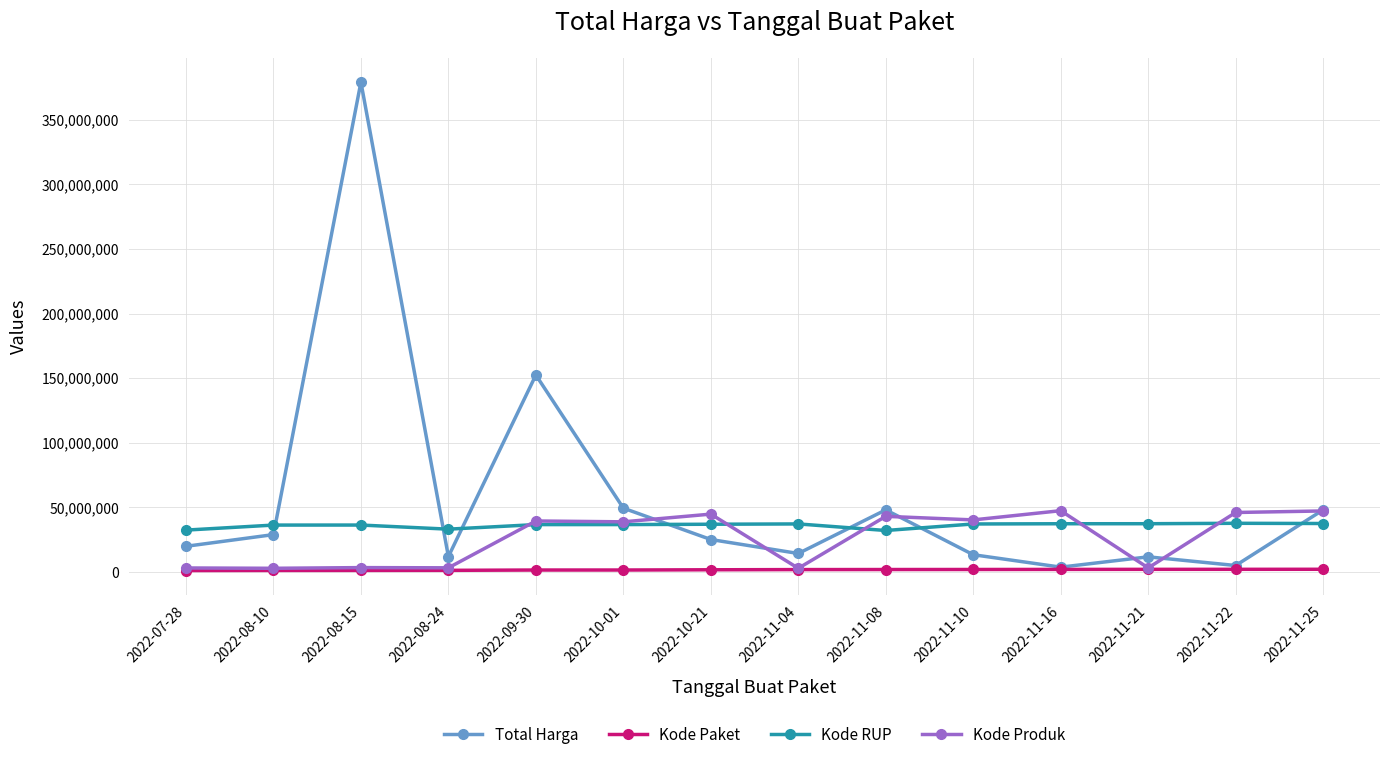

Is this an area chart (filled region under the line)?

No